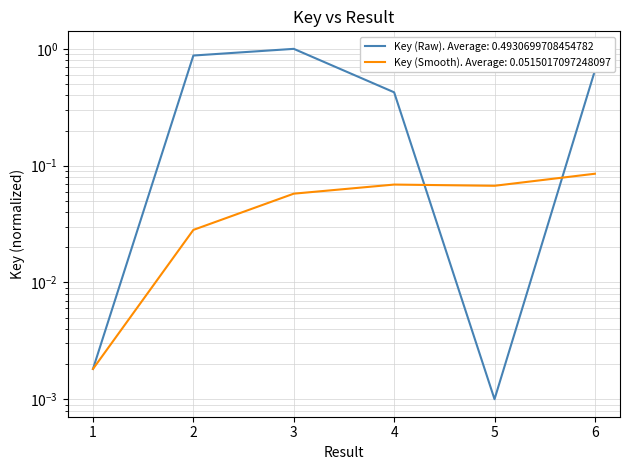

At which category does the data reach its first local peak?

3